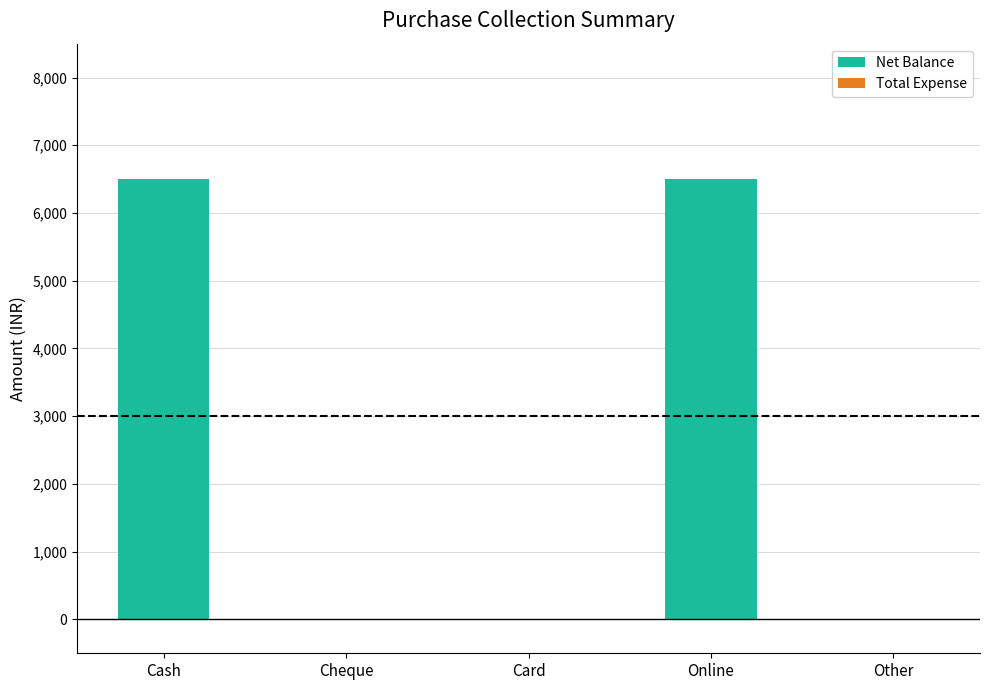

What is the sum of all values?

13000